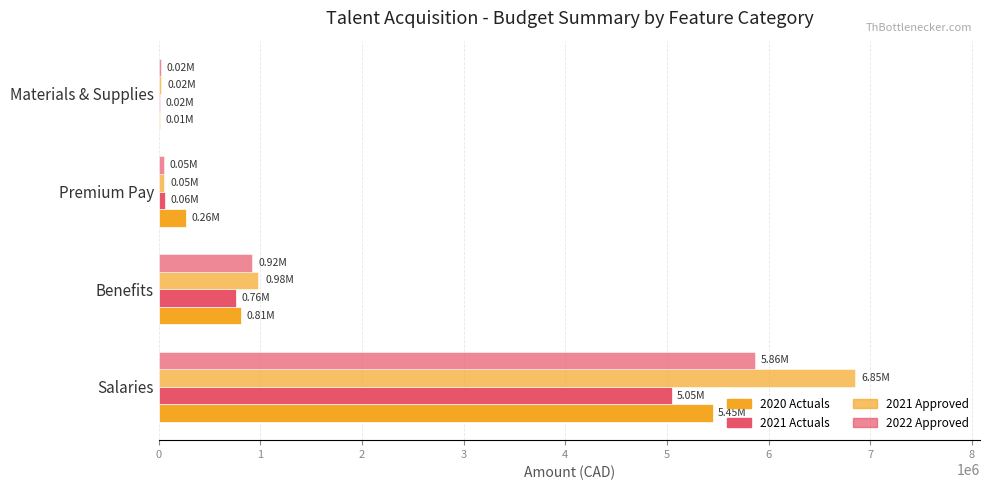

List the series in order of their peak value, highest first.

2021 Approved, 2022 Approved, 2020 Actuals, 2021 Actuals